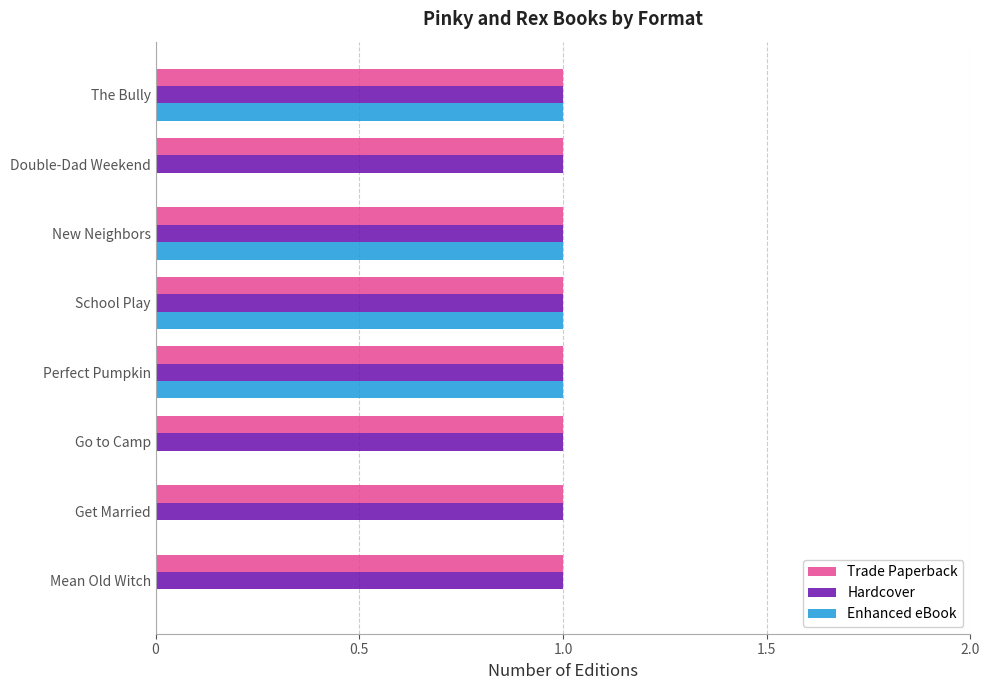

Which series changed the most between Go to Camp and The Bully?

Enhanced eBook